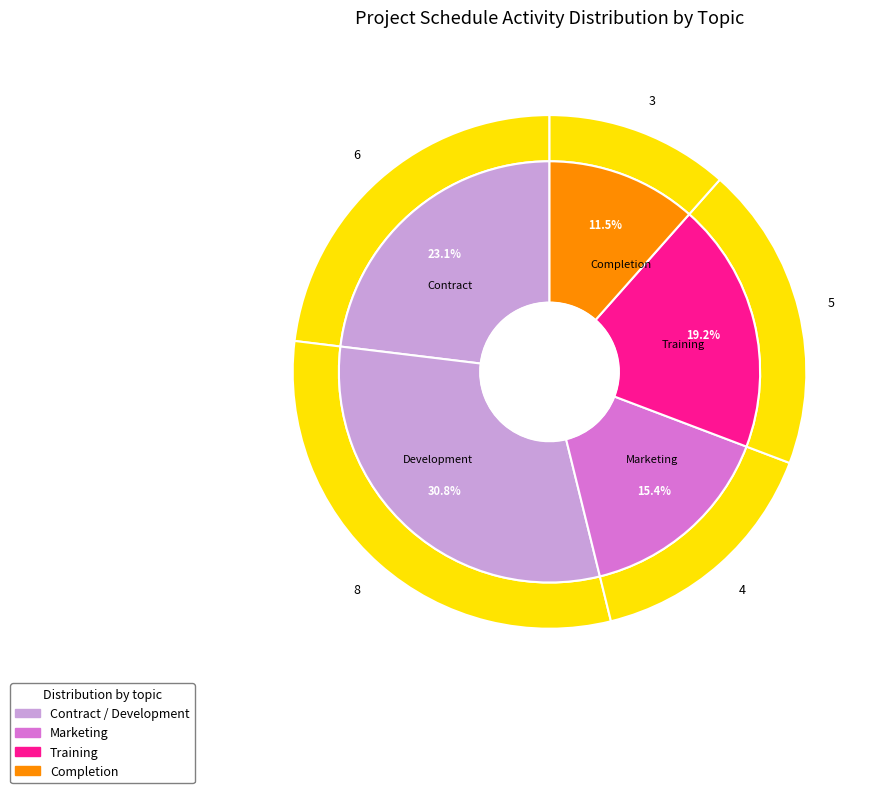

True or false: Training accounts for 13% of the total.

False